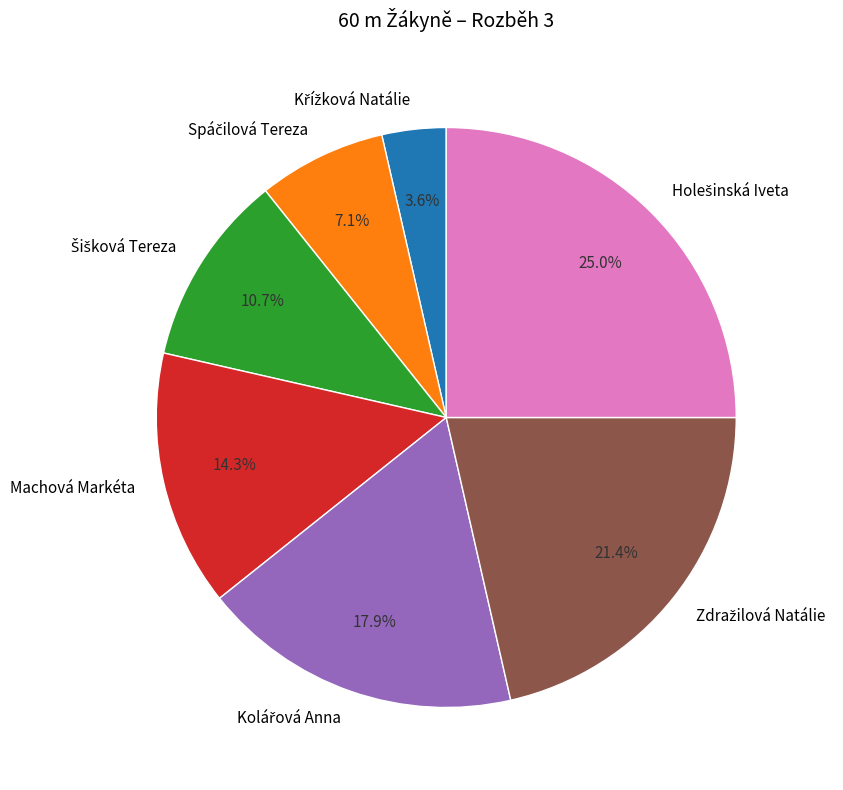

Is there any slice that represents more than half of the pie?

No